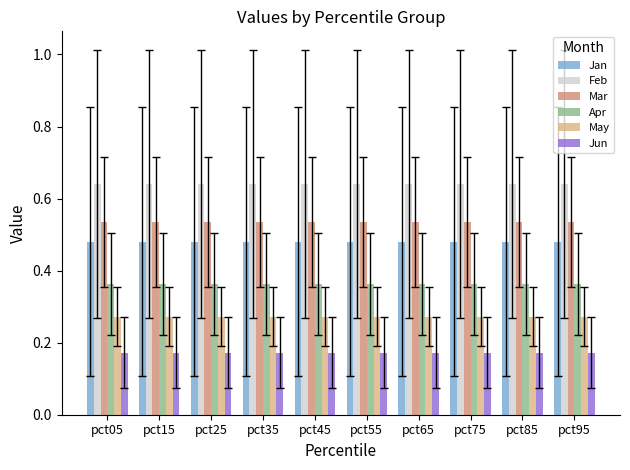

At how many categories does at least one series exceed 0?

10